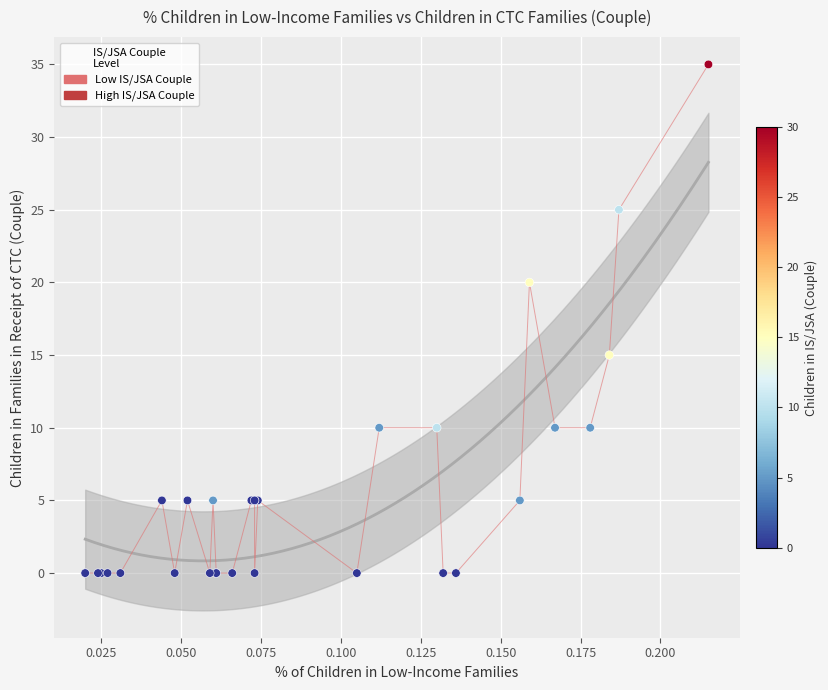

What Y value in the scatter plot is closest to 17?

15